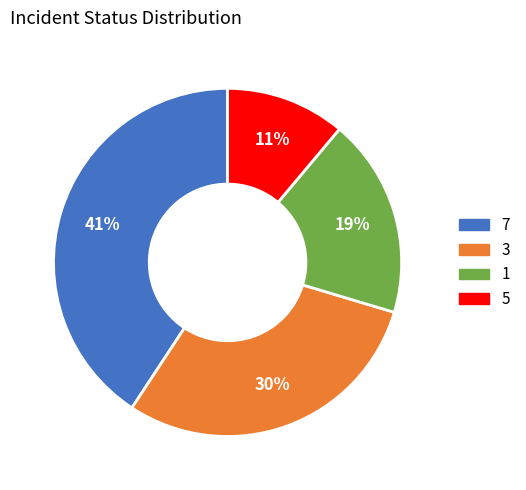

Is there any slice that represents more than half of the pie?

No